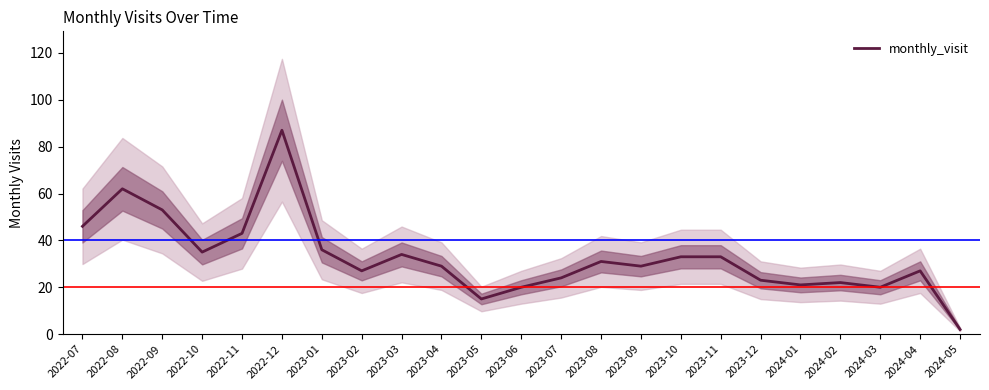

What is the label of the 9th point from the right?

2023-09